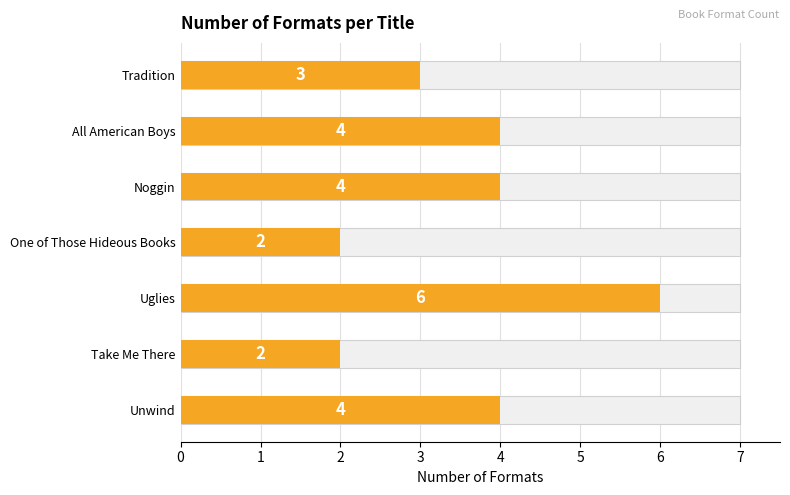

What is the minimum value shown in the chart?

2